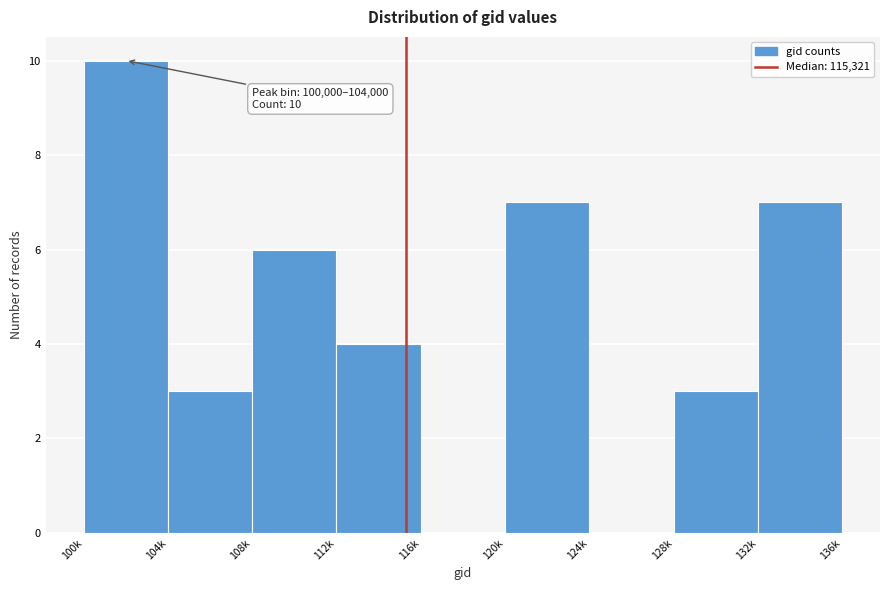

Reading right to left, what are all the values shown in this chart?

132k=7	128k=3	124k=0	120k=7	116k=0	112k=4	108k=6	104k=3	100k=10